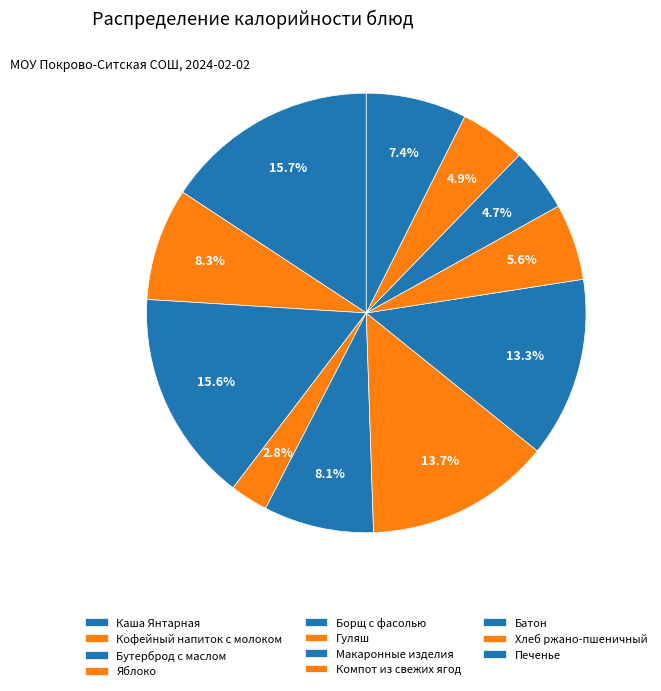

Rank the categories by value from lowest to highest.

Яблоко, Батон, Хлеб ржано-пшеничный, Компот из свежих ягод, Печенье, Борщ с фасолью, Кофейный напиток с молоком, Макаронные изделия, Гуляш, Бутерброд с маслом, Каша Янтарная